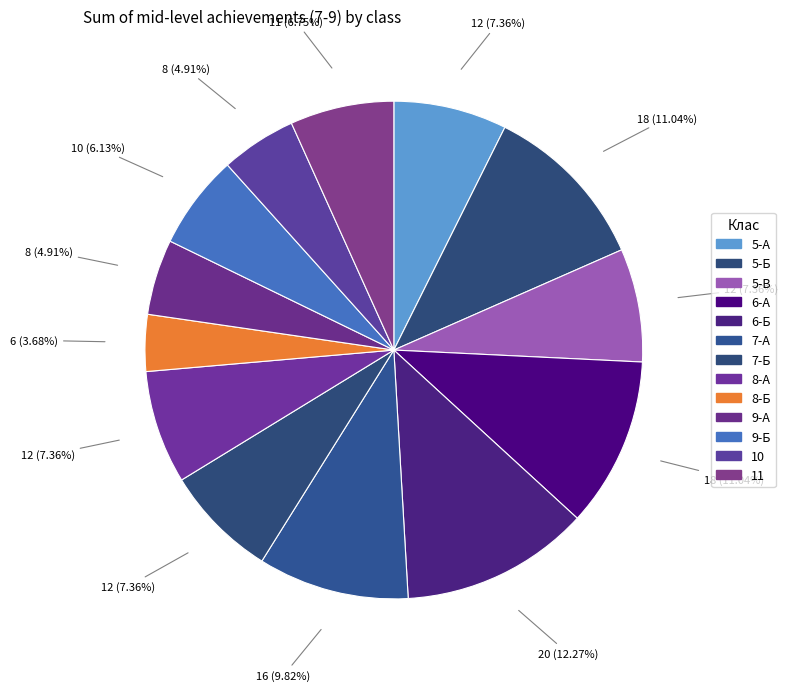

Does 5-А account for over 50% of the chart?

No